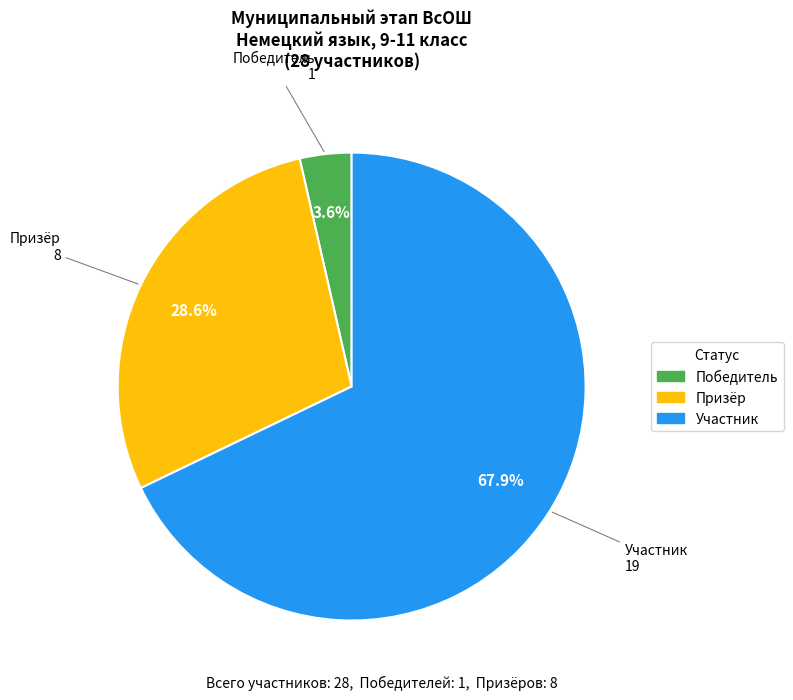

What portion of the pie excludes Победитель?

96.4%